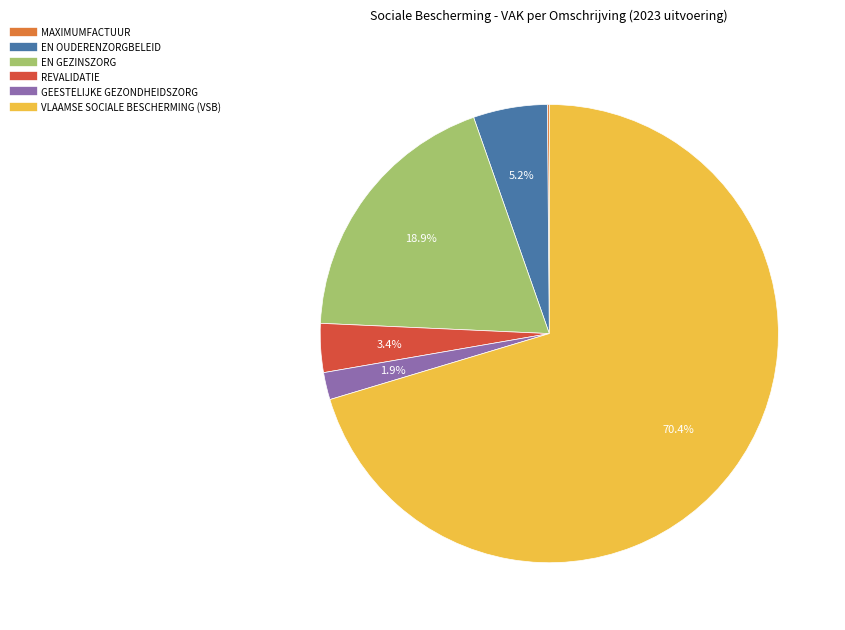

Which slice is the largest?

VLAAMSE SOCIALE BESCHERMING (VSB)